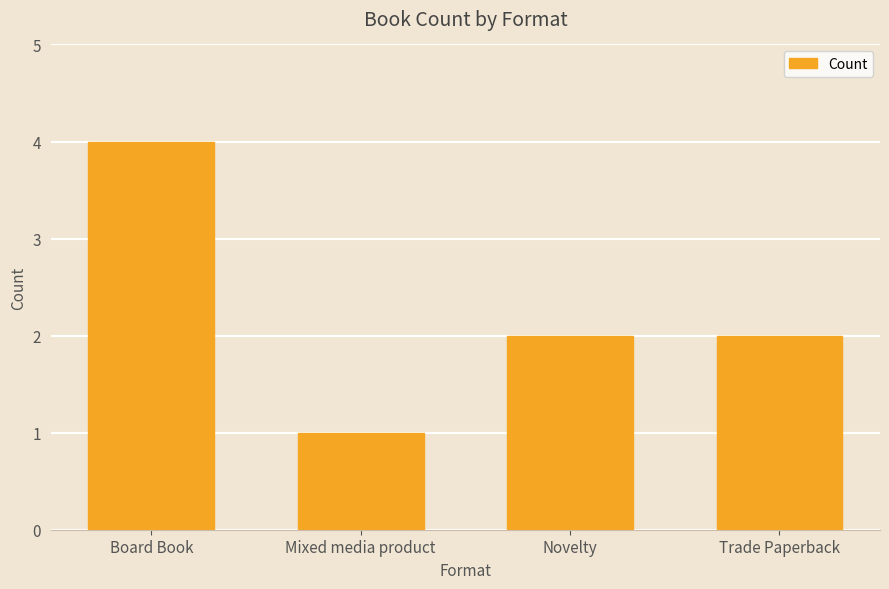

The chart shows a value of 0 at Mixed media product. True or false?

False